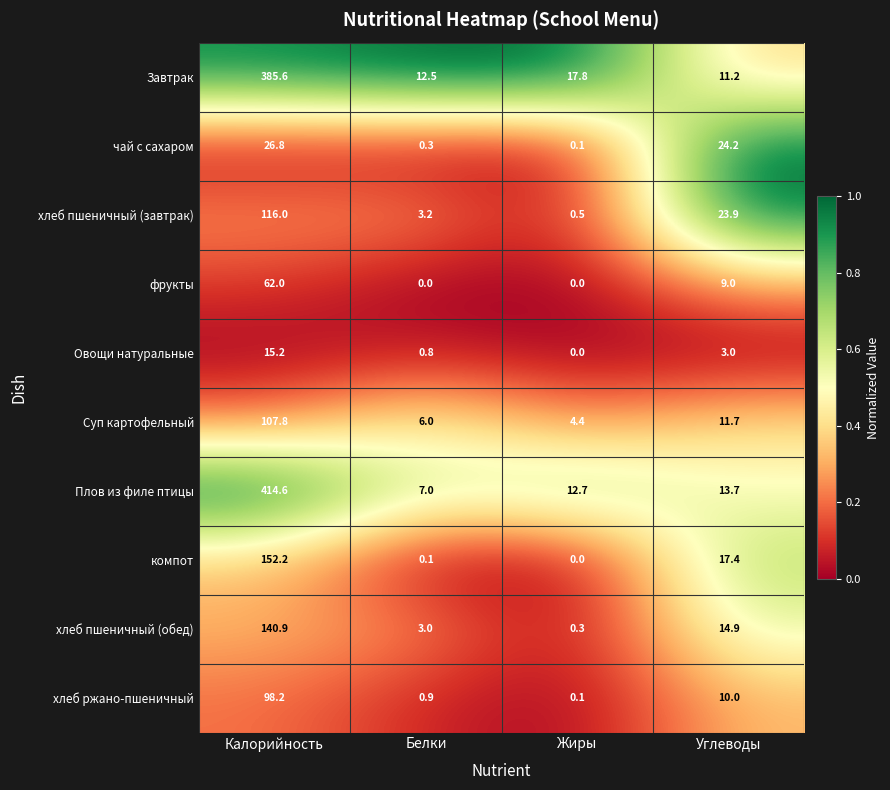

The хлеб пшеничный (обед) series shows 24.4 at Углеводы. True or false?

False